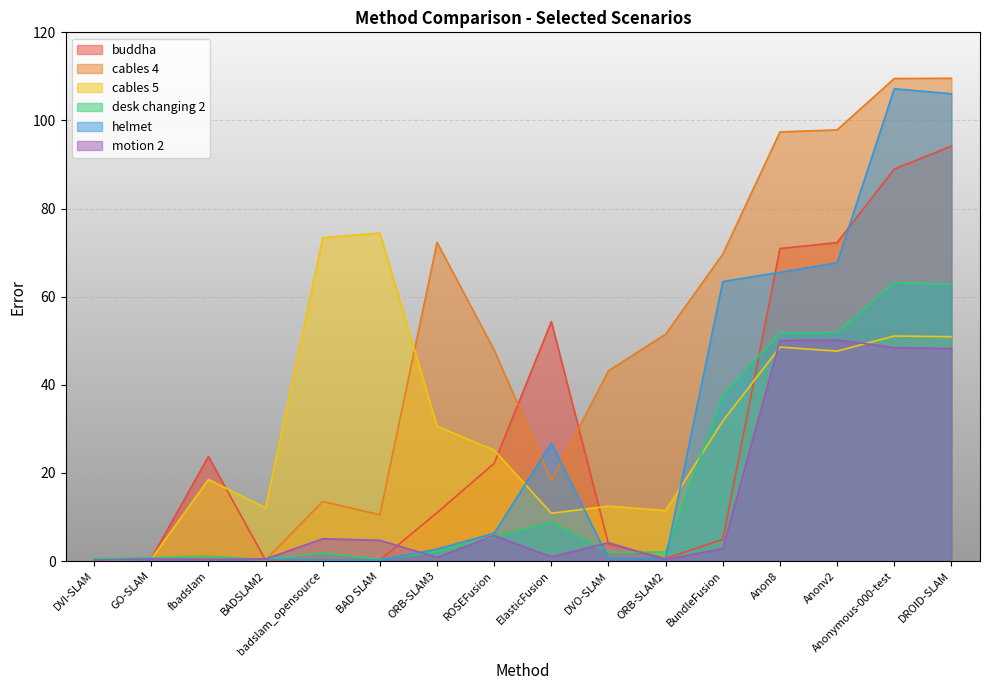

What is the smallest value displayed?

0.2